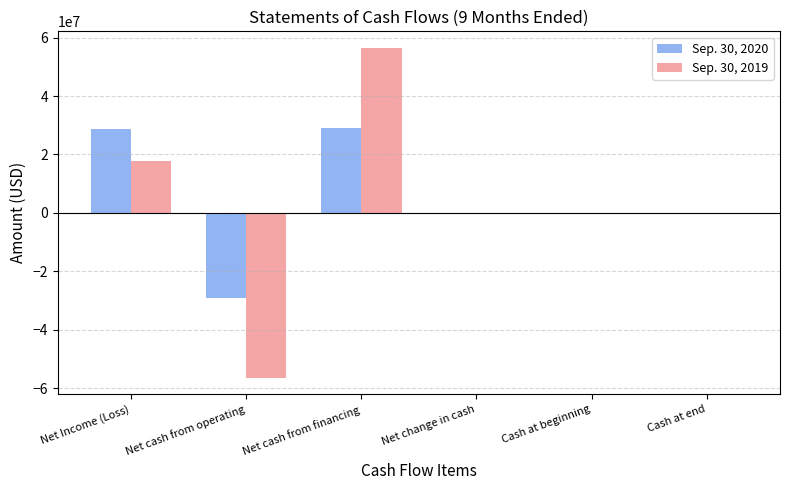

Is the value of Sep. 30, 2019 at Cash at end greater than the value of Sep. 30, 2020 at Net Income (Loss)?

No